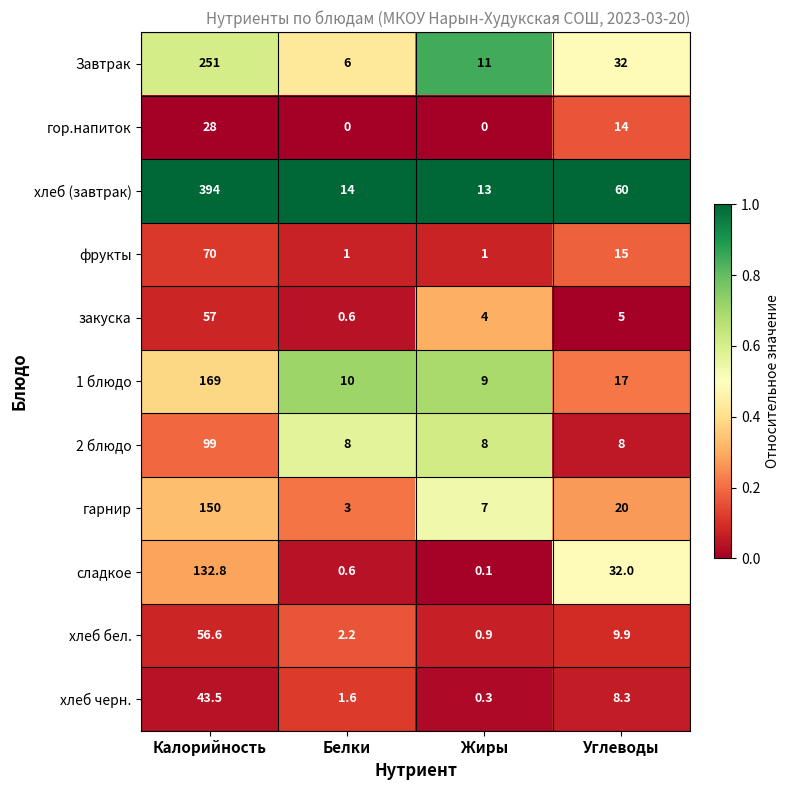

Is it true that гарнир equals 253.9 at Калорийность?

False